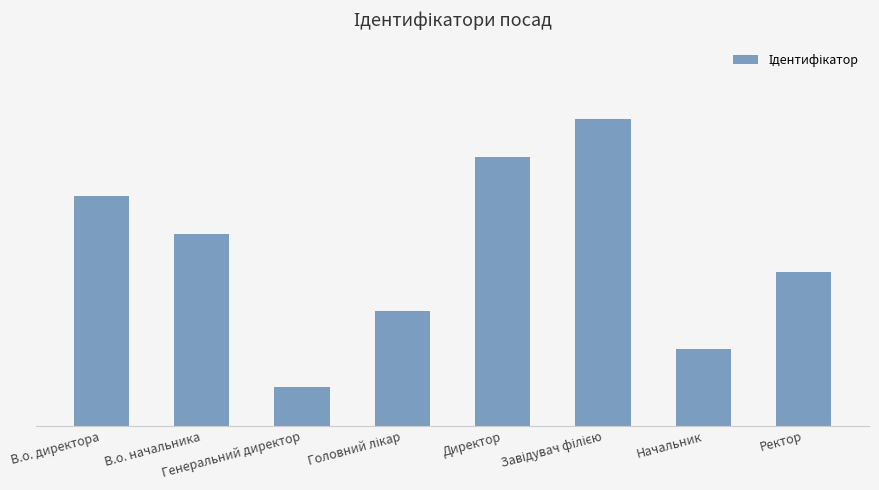

Are the bars horizontal?

No